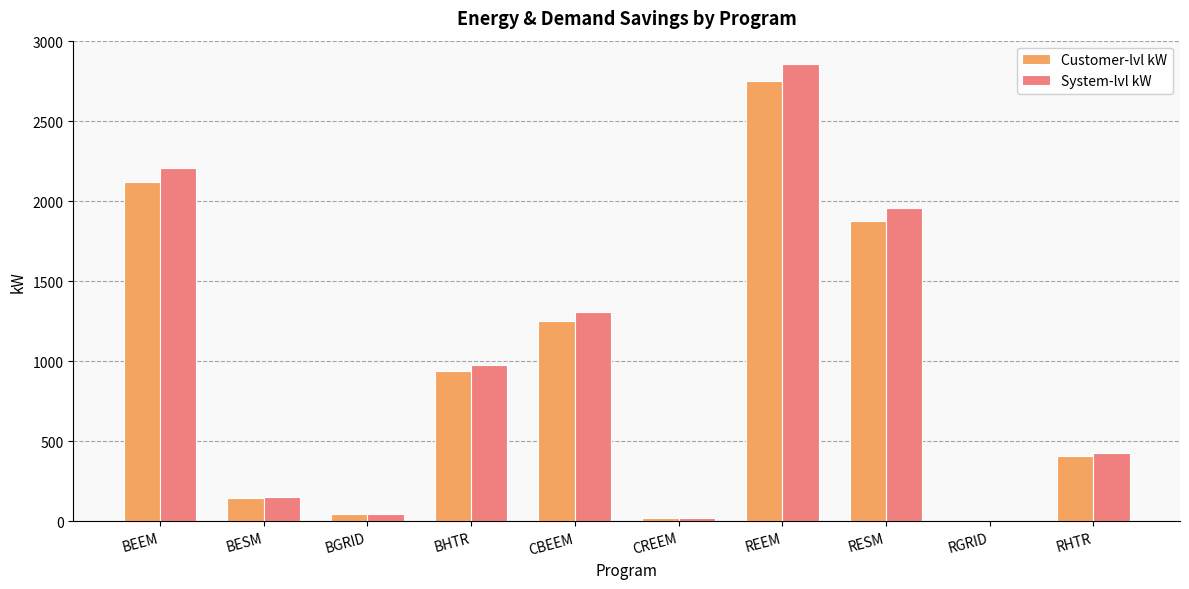

What is the total value across all series at RESM?

3834.4